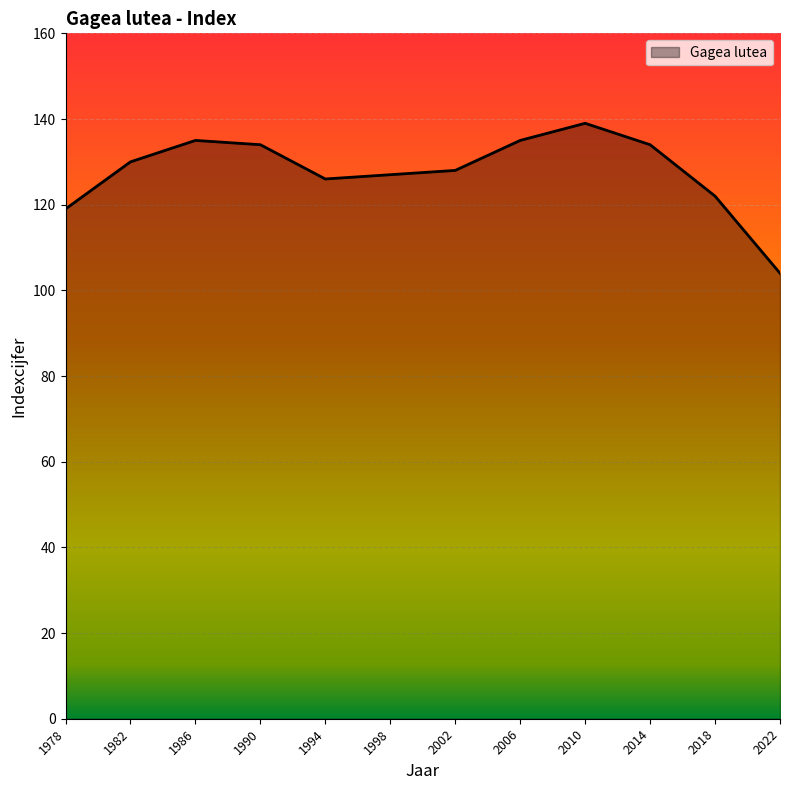

Approximately how many times larger is the value at 1986 compared to 1982?

1.0